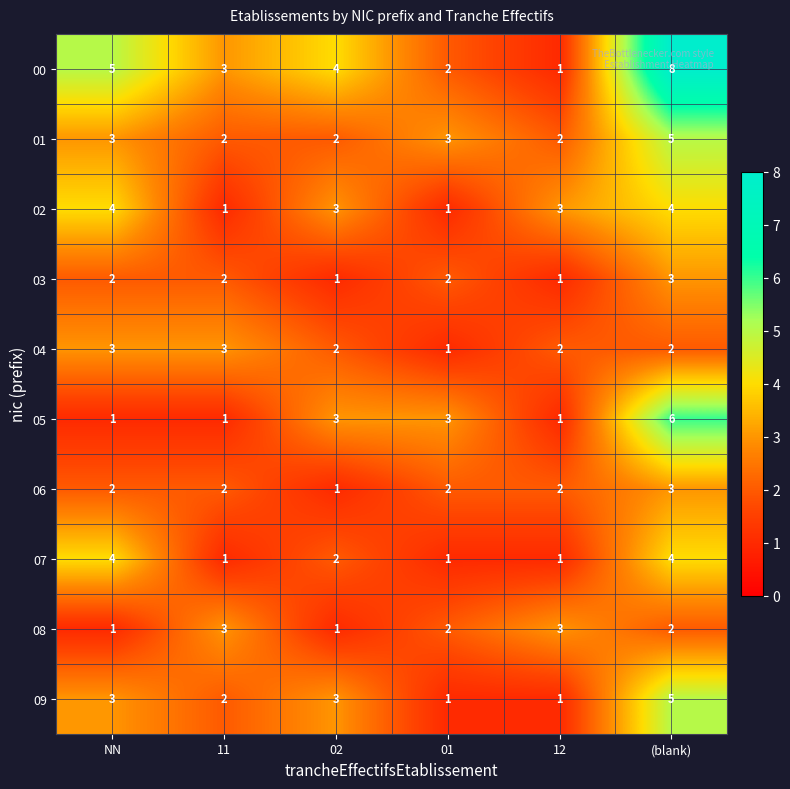

True or false: 01 has a value of 3 at NN.

True